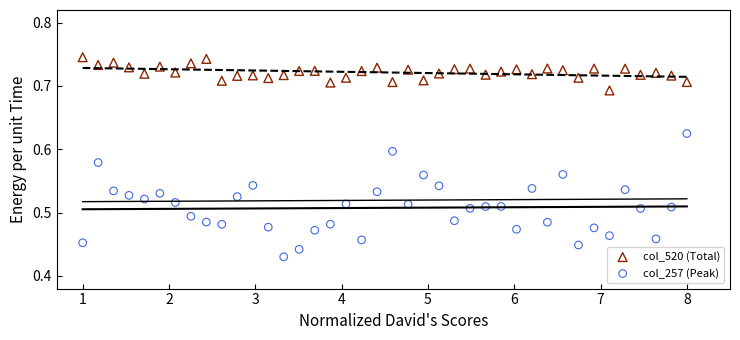

Across all data points, what is the range of X values (max minus min)?

7.0